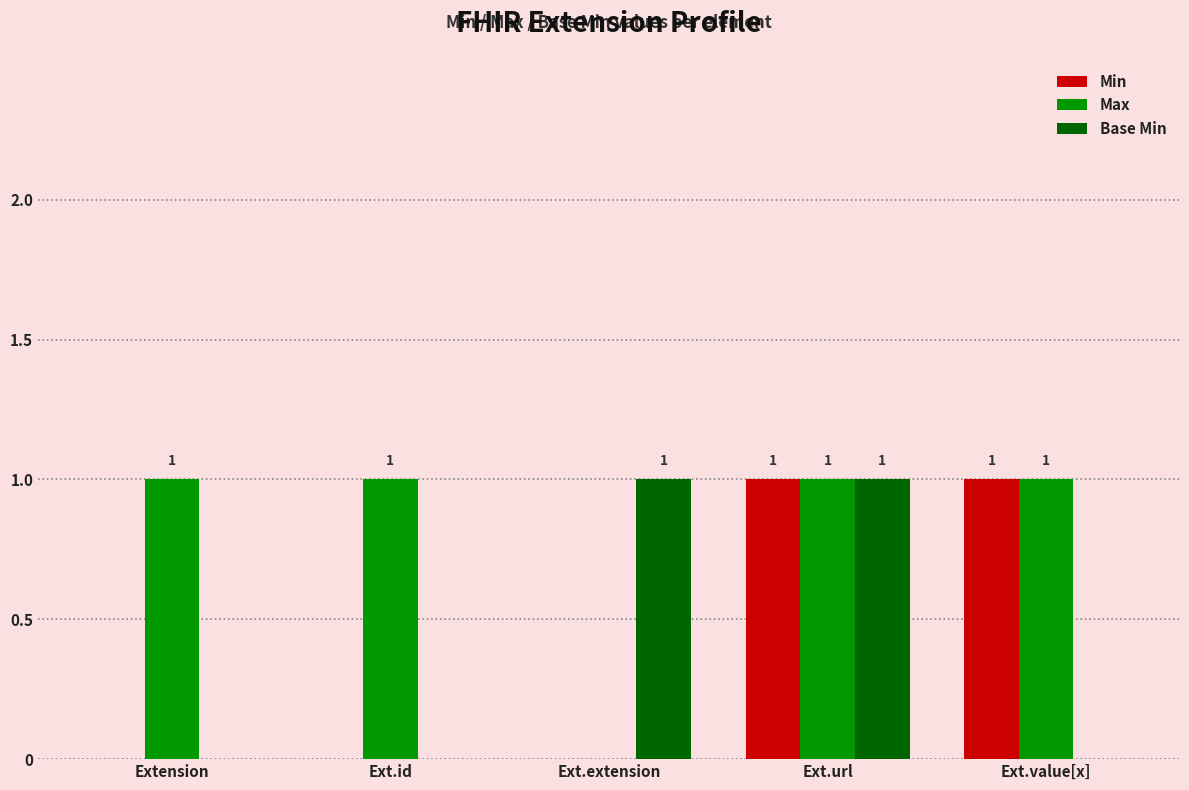

What is the difference between the Min values at Ext.value[x] and Ext.id?

1